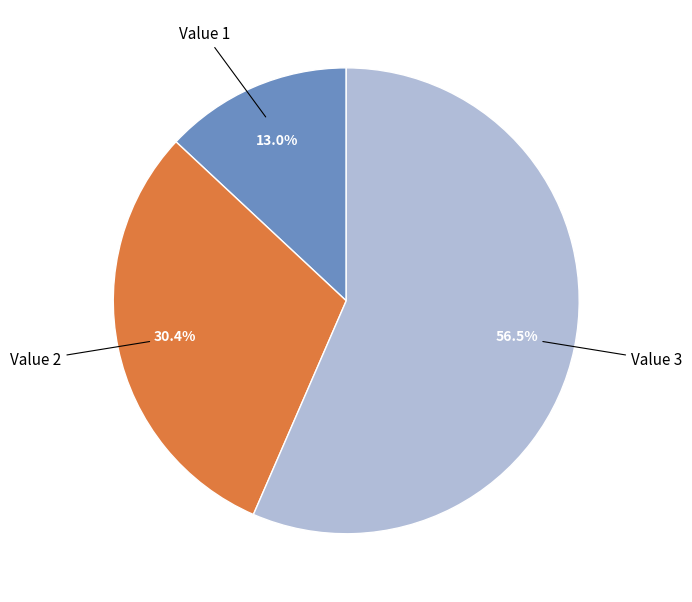

Is there a majority slice in this chart?

Yes